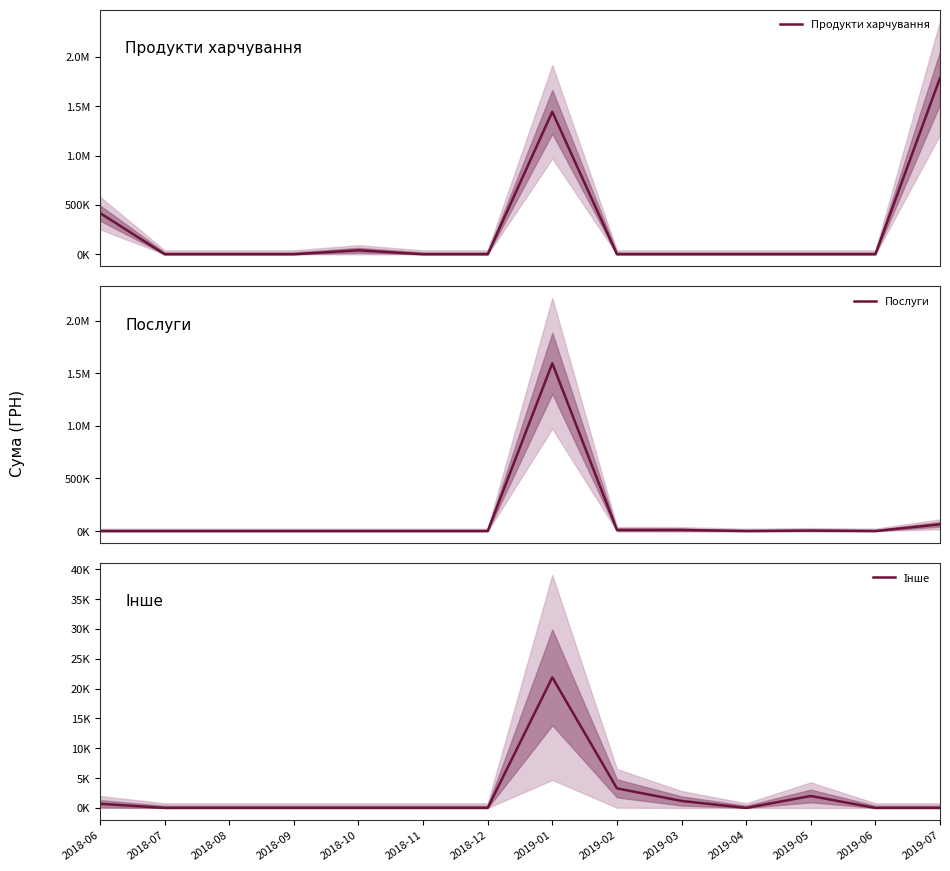

Is it true that Продукти харчування equals 1786856.2 at 2019-07?

True